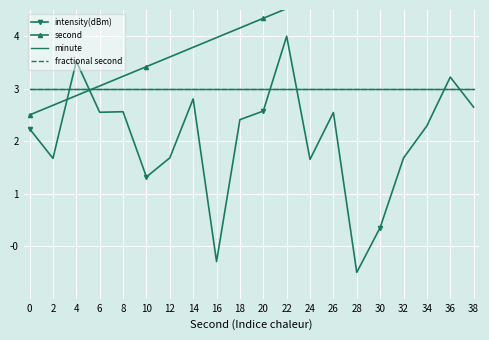

What is the difference between the second values at 28 and 12?

1.5